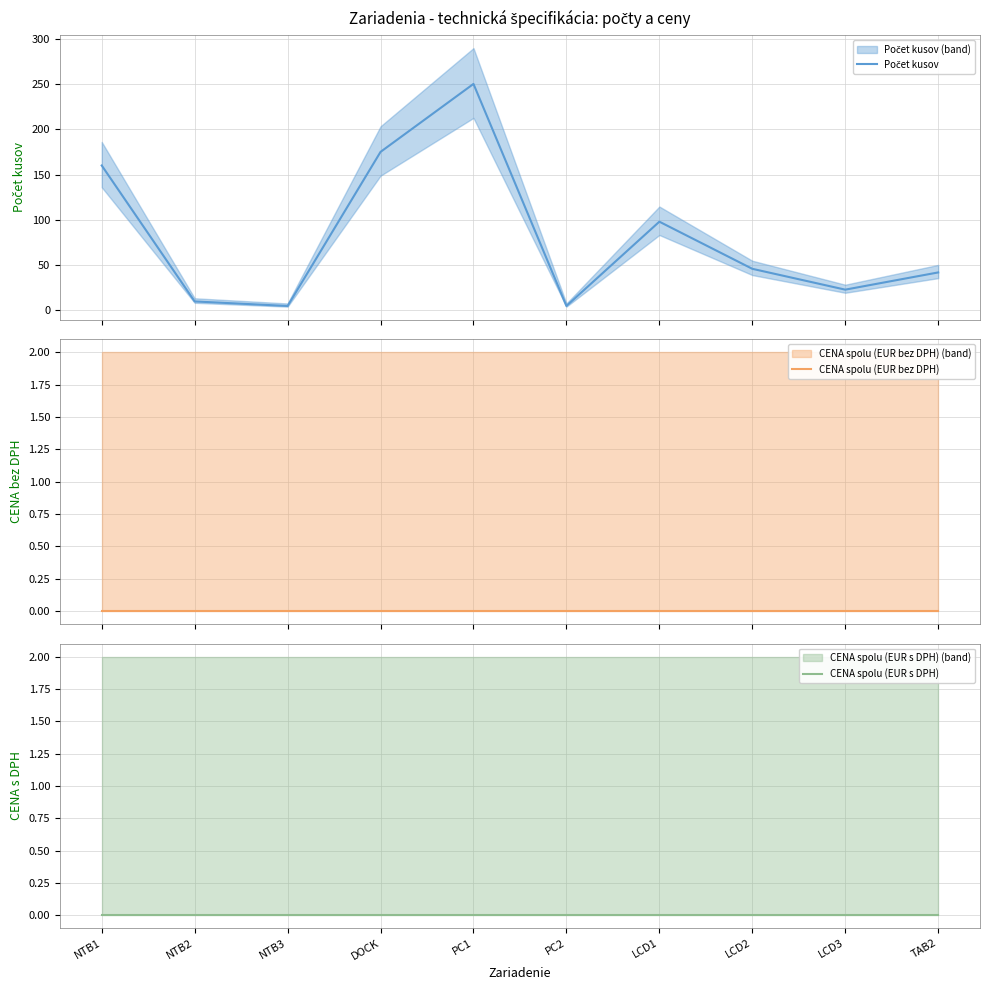

At how many categories does at least one series exceed 79?

4